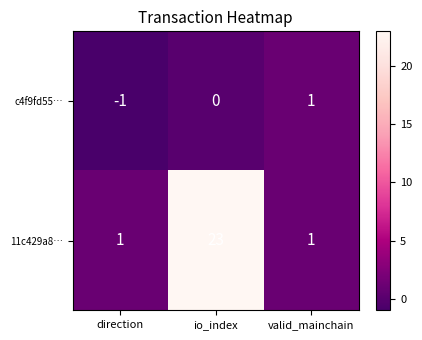

List the series in order of their peak value, highest first.

11c429a8…, c4f9fd55…